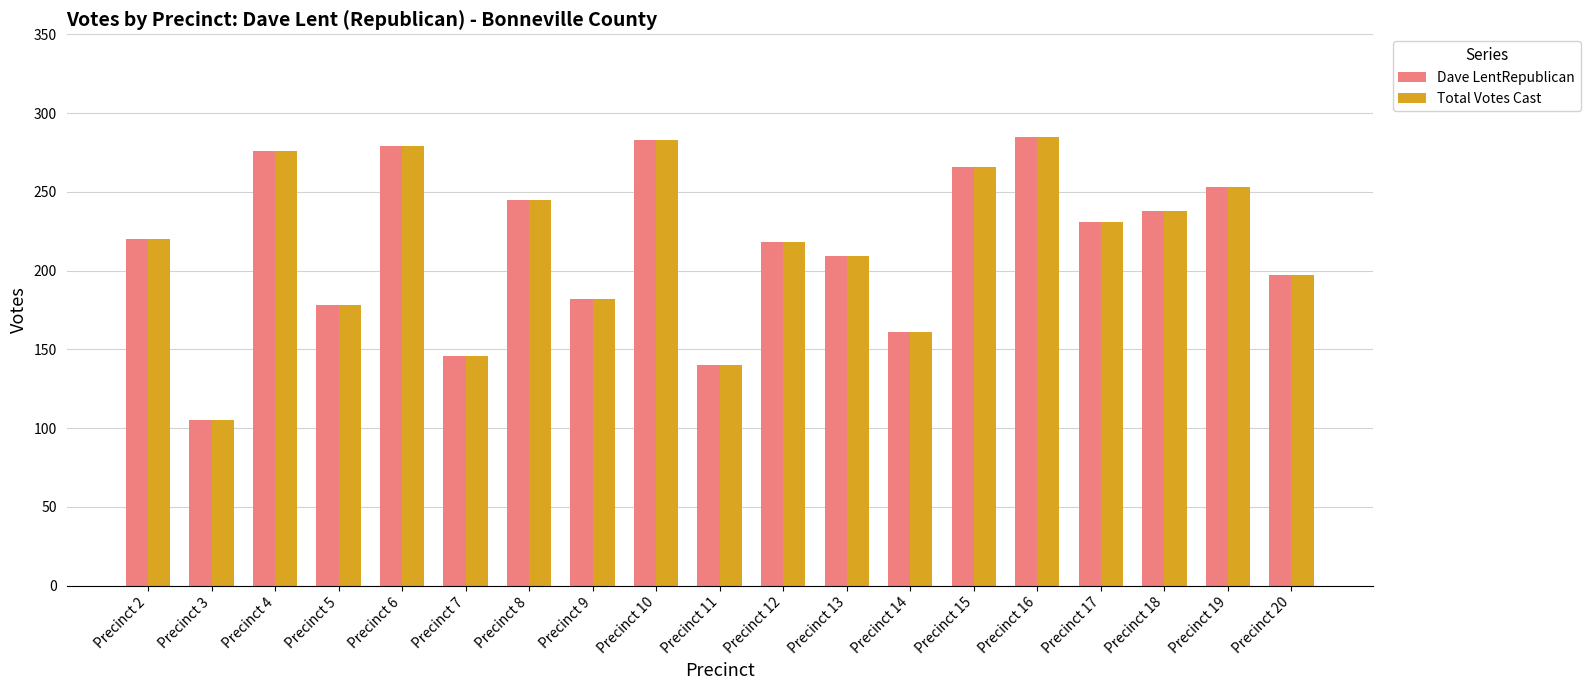

What is the sum of the Dave LentRepublican values at Precinct 6 and Precinct 12?

497